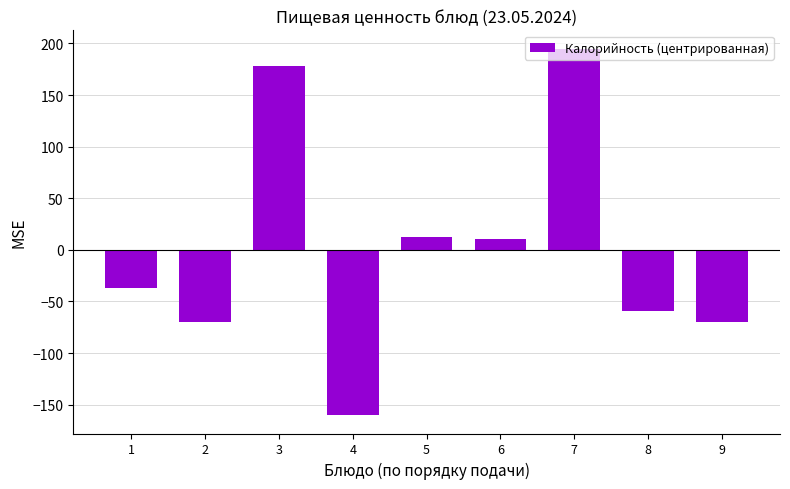

What value does the data have at 9?

-70.1